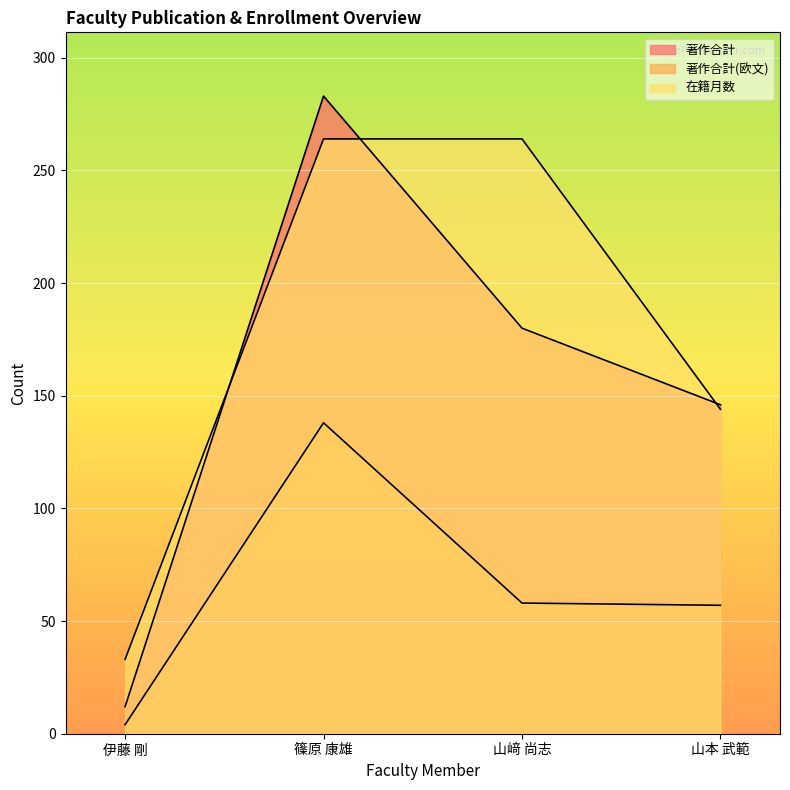

At which category is the sum across all series the highest?

篠原 康雄